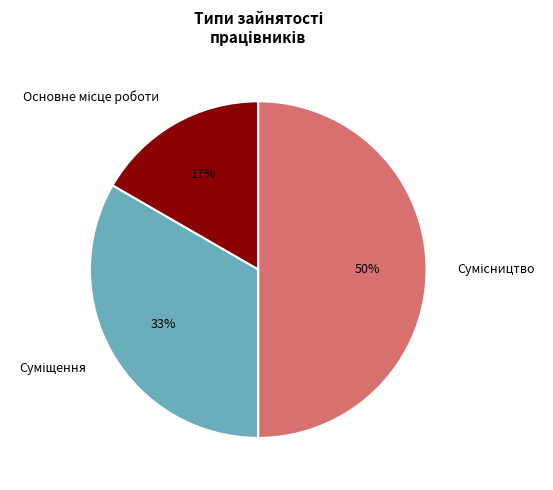

How many slices are in this pie chart?

3